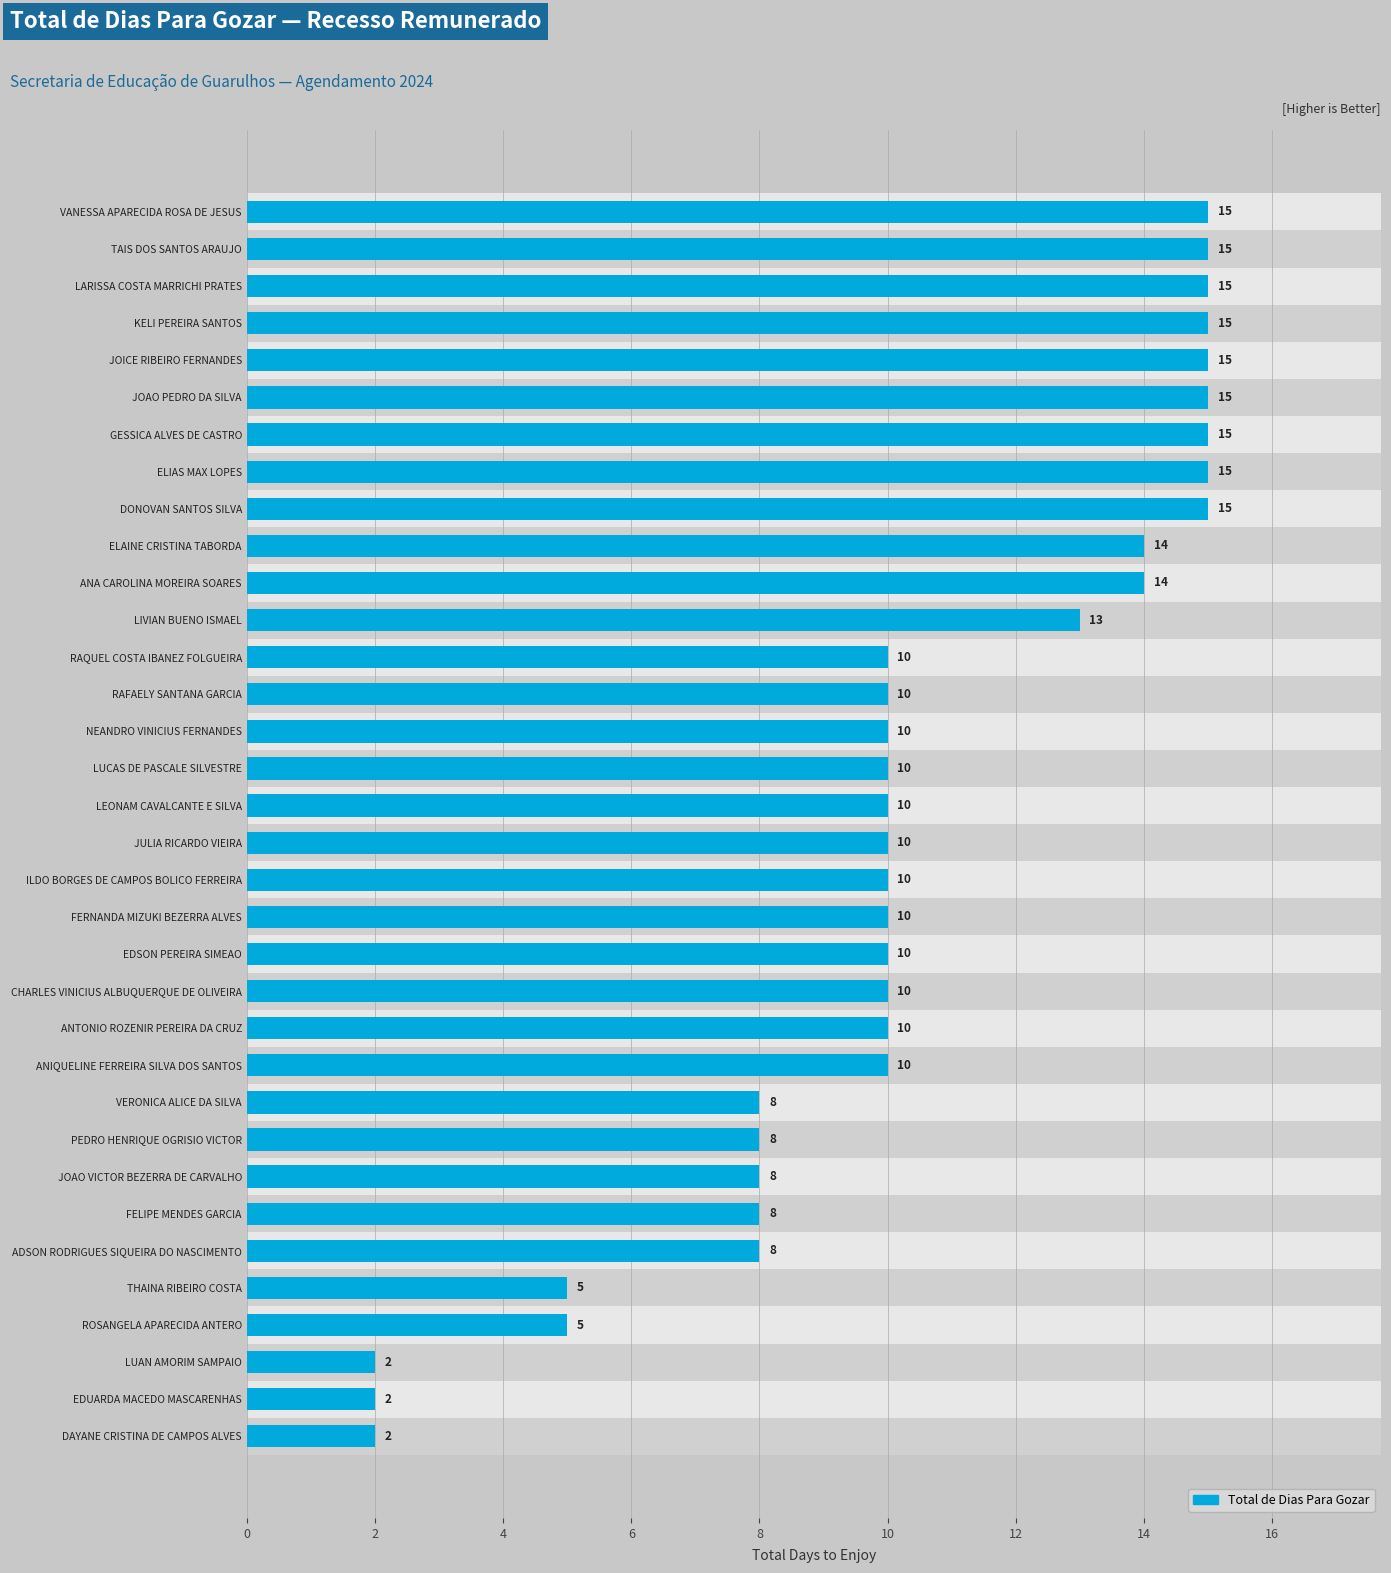

Read the value at RAFAELY SANTANA GARCIA.

10